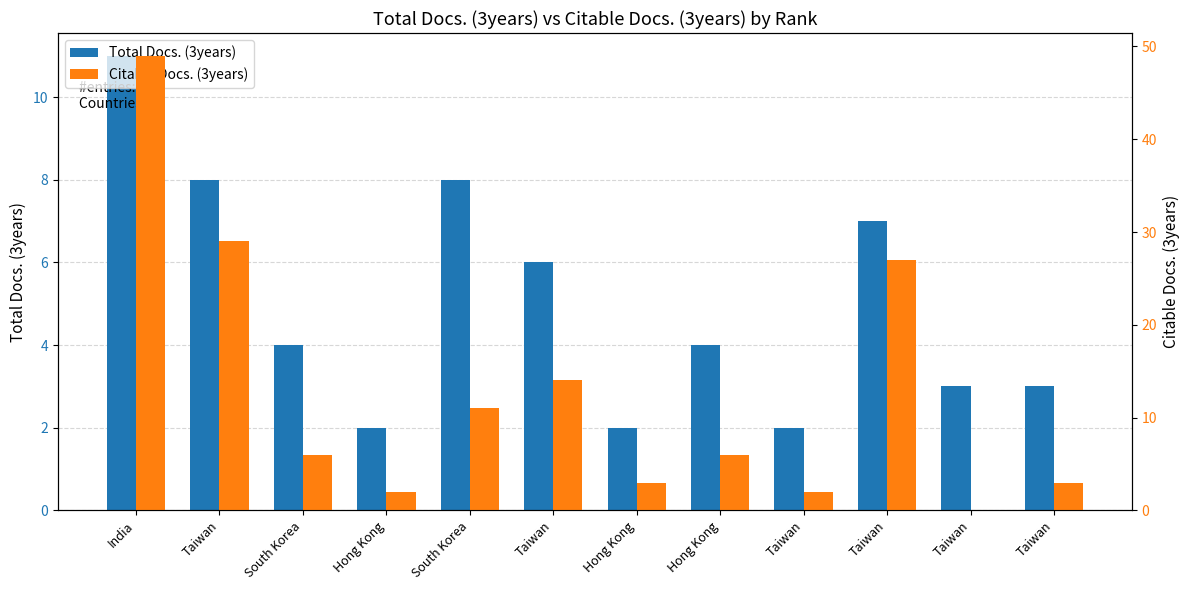

Are the bars horizontal?

No